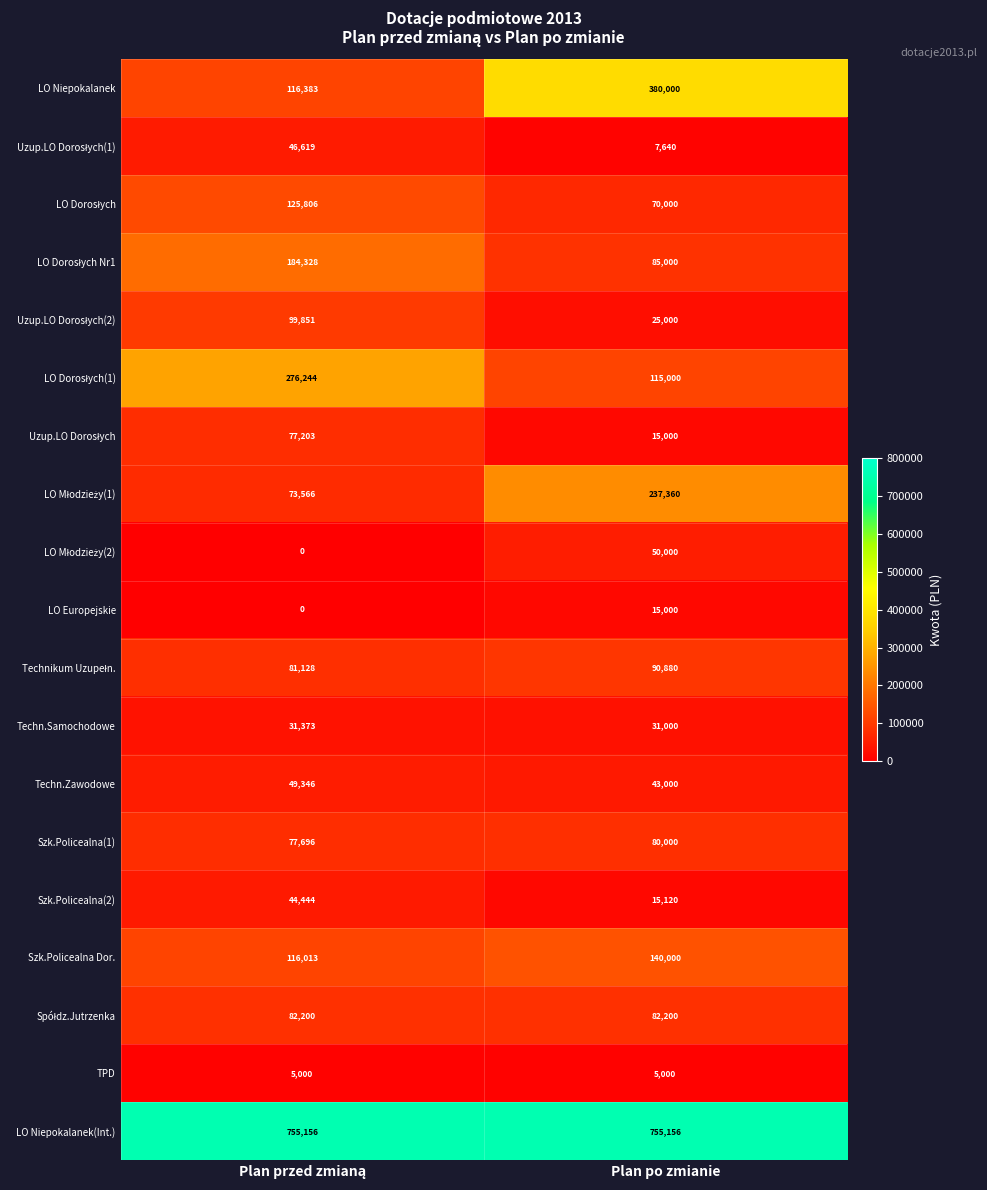

What is the greatest value displayed?

755156